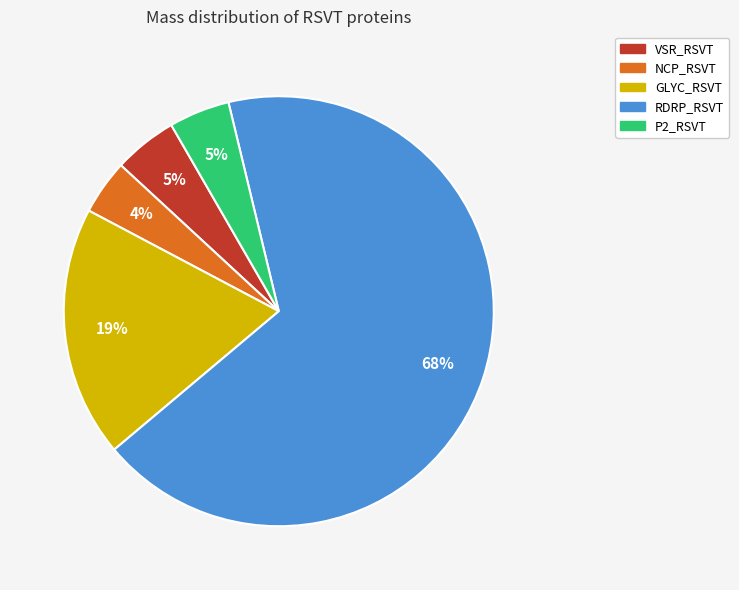

Does any single category account for the majority?

Yes